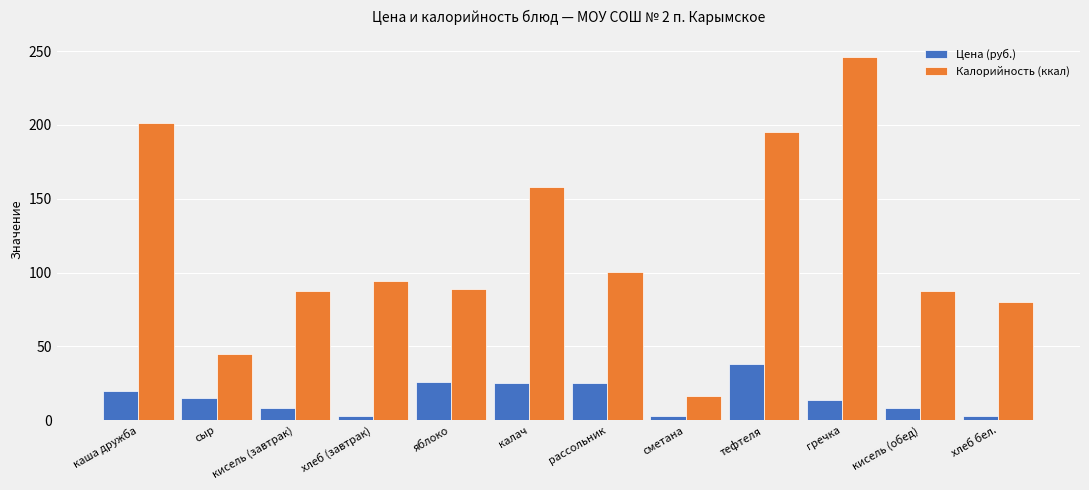

How many values in the Калорийность (ккал) series are below 94?

6